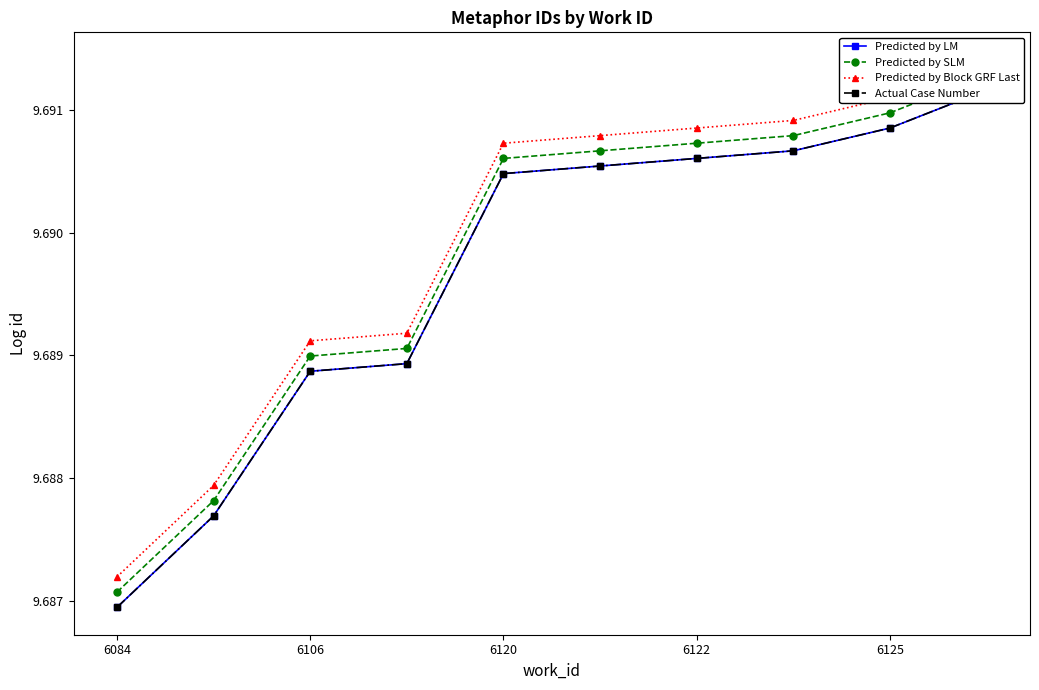

List the labels in order of Predicted by LM value, largest first.

9, 8, 7, 6, 5, 6125, 6122, 6120, 6106, 6084